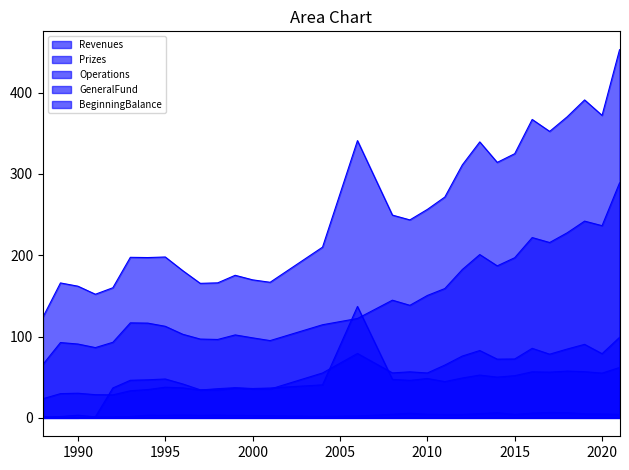

At which label is Operations closest to 80?

2021